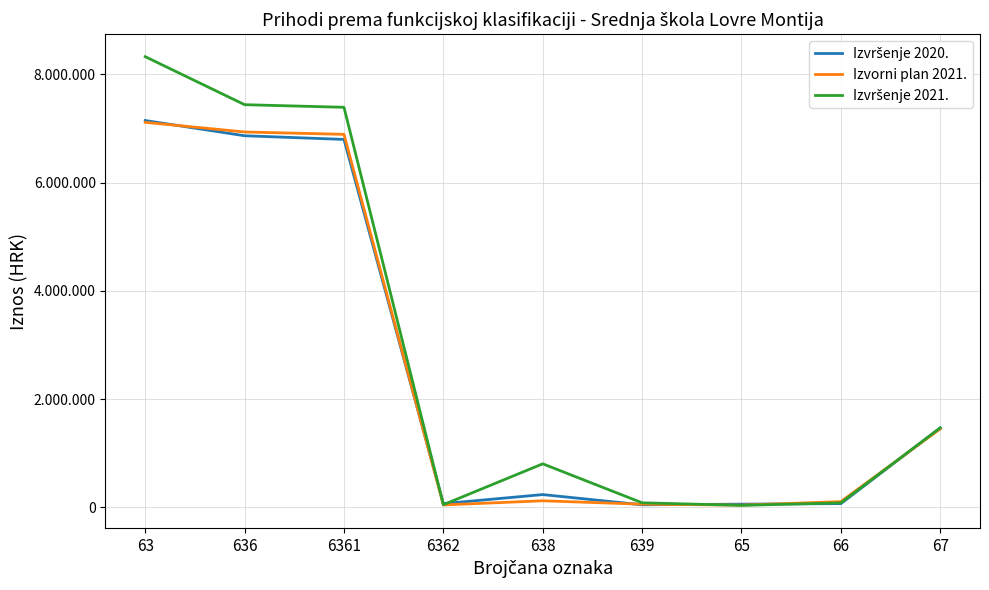

Is this an area chart (filled region under the line)?

No